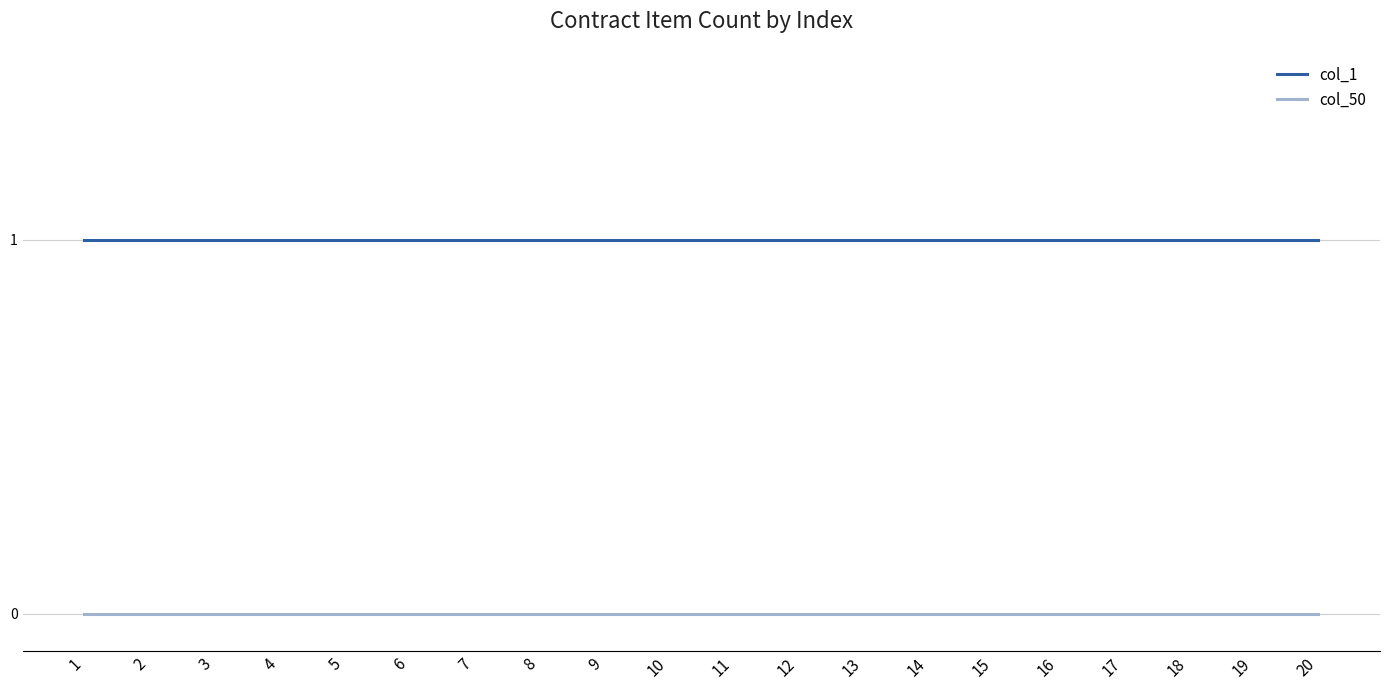

Rank the series by their maximum value, from lowest to highest.

col_50, col_1